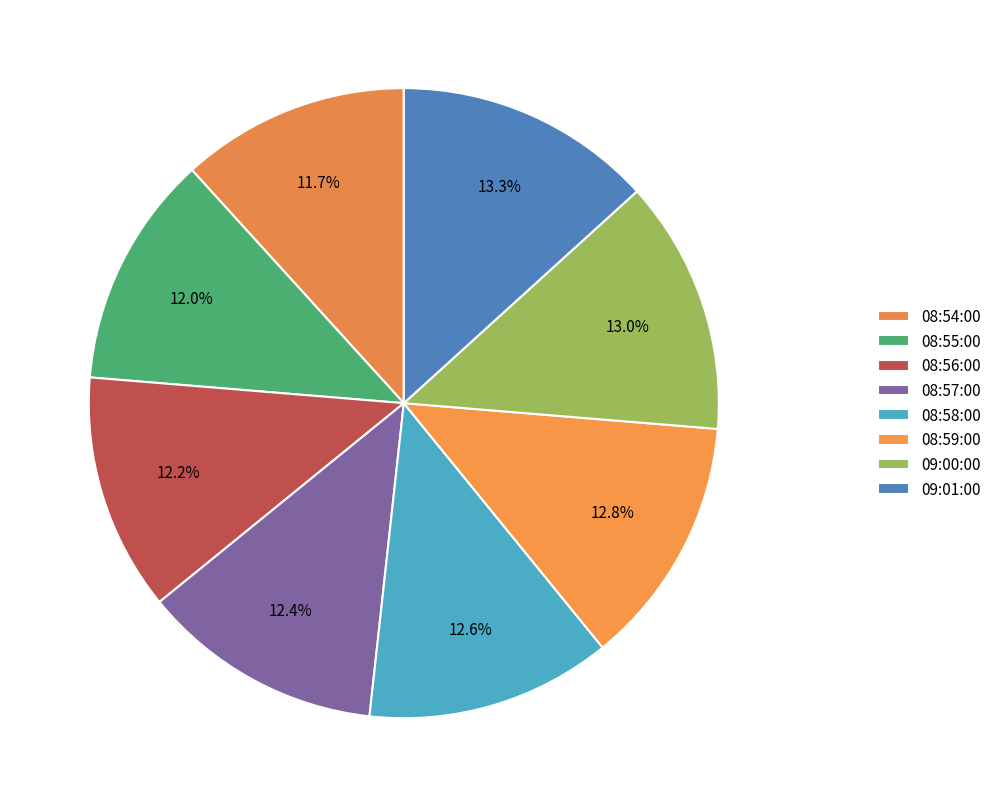

What is the ratio of the value at 09:01:00 to the value at 08:55:00?

1.1